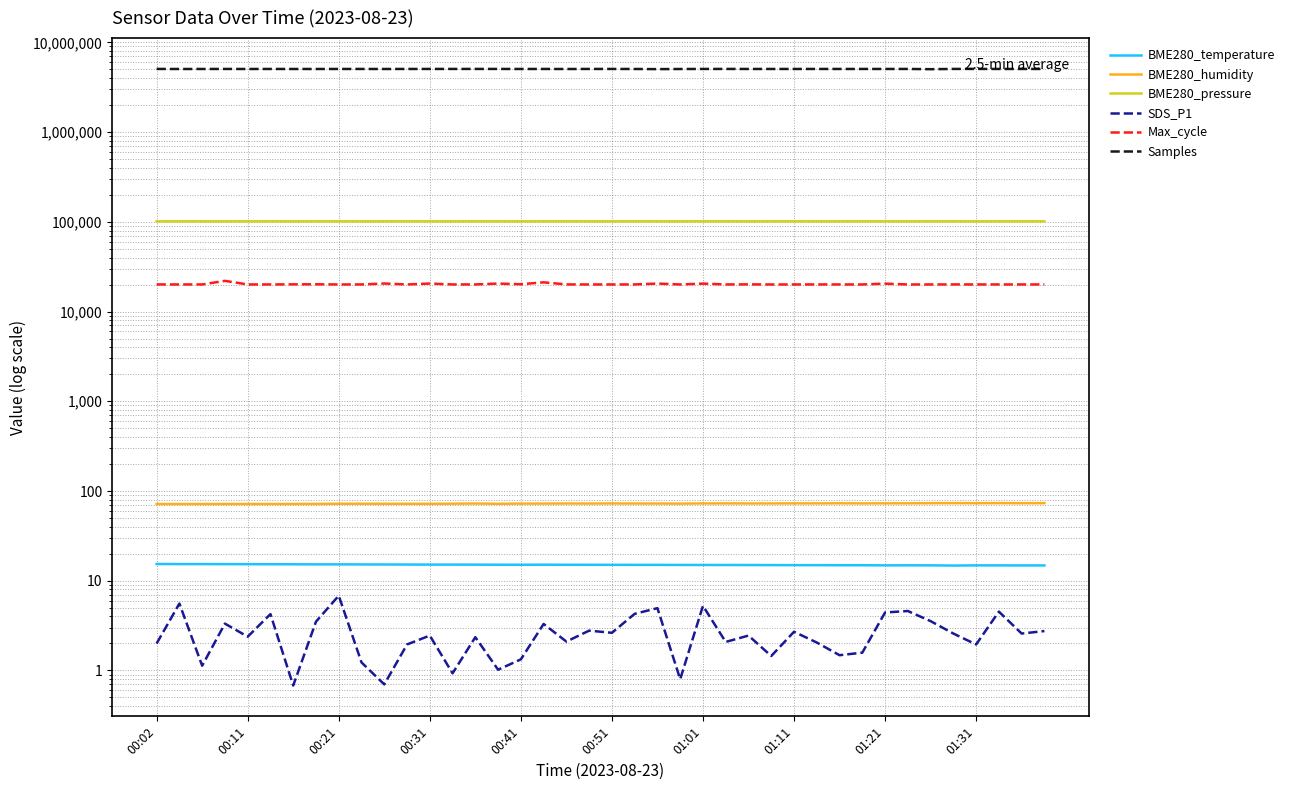

How many values in the SDS_P1 series exceed 2?

26